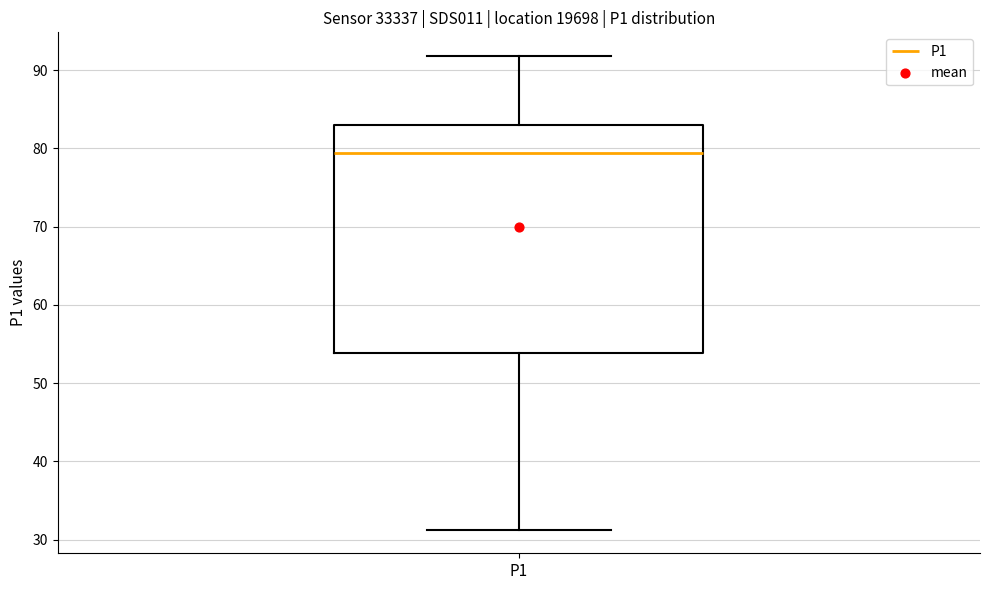

Read this box plot against the y-axis: the position of the median line, the range covered by the box, and the ends of both whiskers. The values are not printed on the chart, so give them approximately, as read against the axis.

median 79, box 54 to 83, whiskers 31 to 92